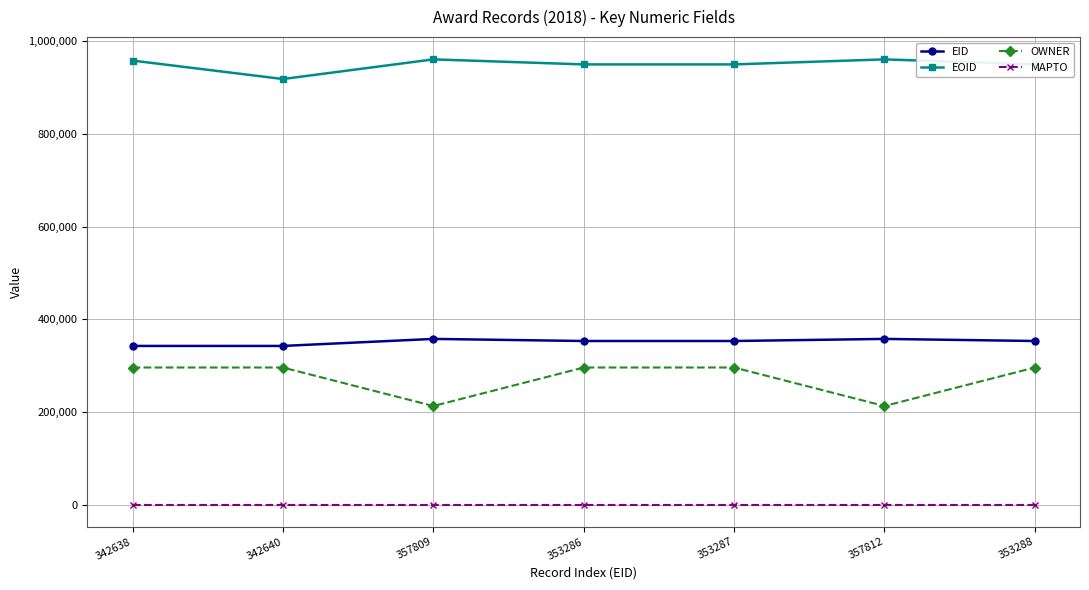

What is the maximum value shown in the chart?

961274